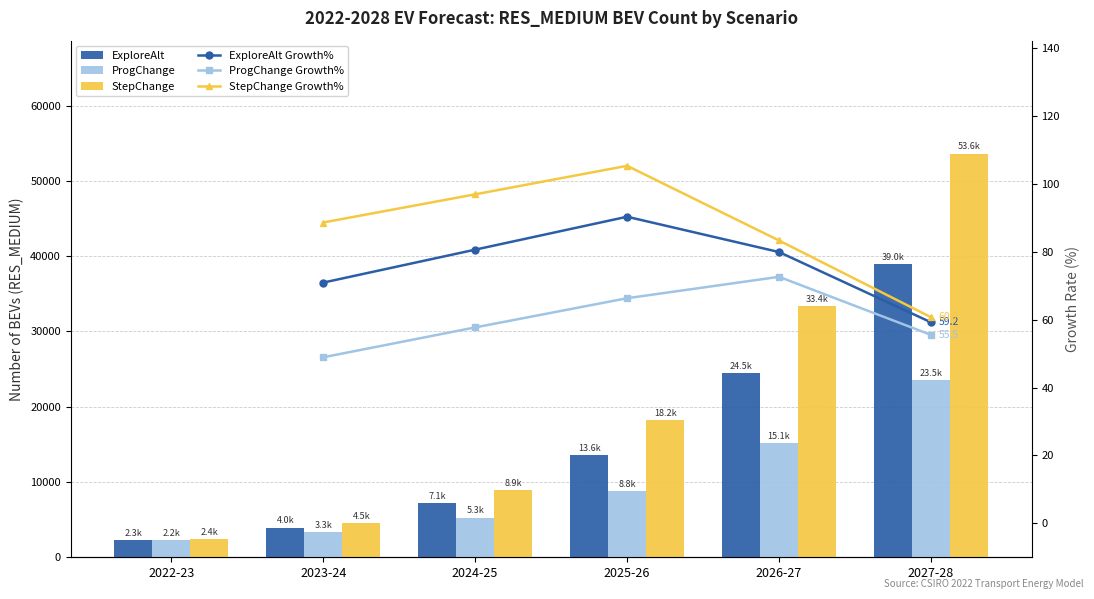

Is the value of ProgChange at 2025-26 greater than the value of ExploreAlt at 2025-26?

No